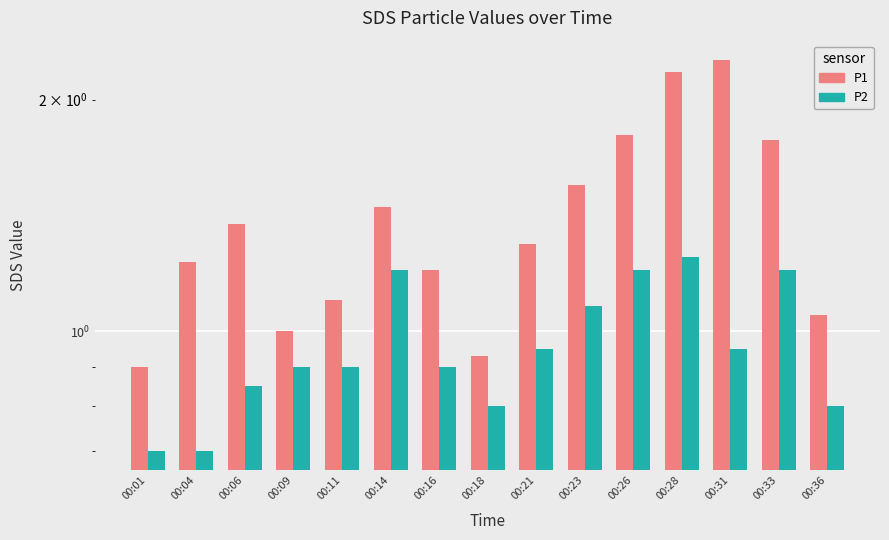

At which label is SDS_P2 closest to 0?

00:01